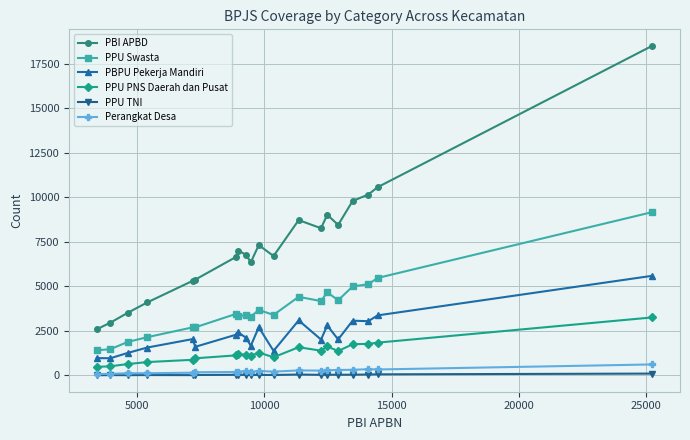

Which series has the widest spread of values?

PBI APBD